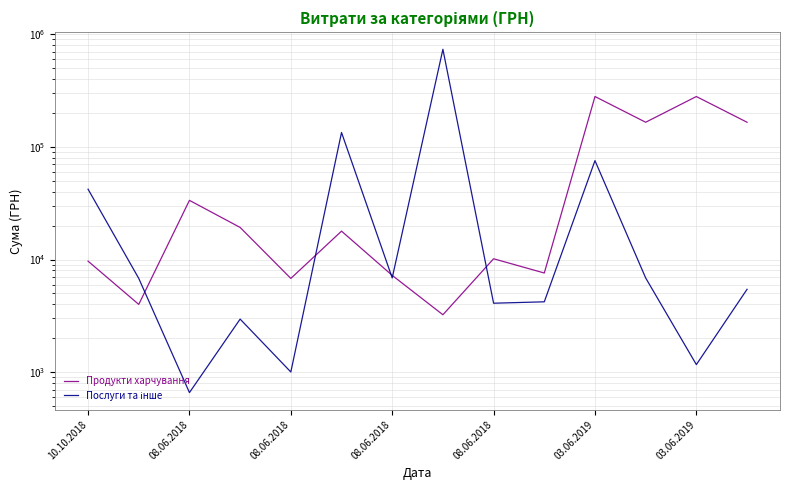

At how many categories does at least one series exceed 184084?

3